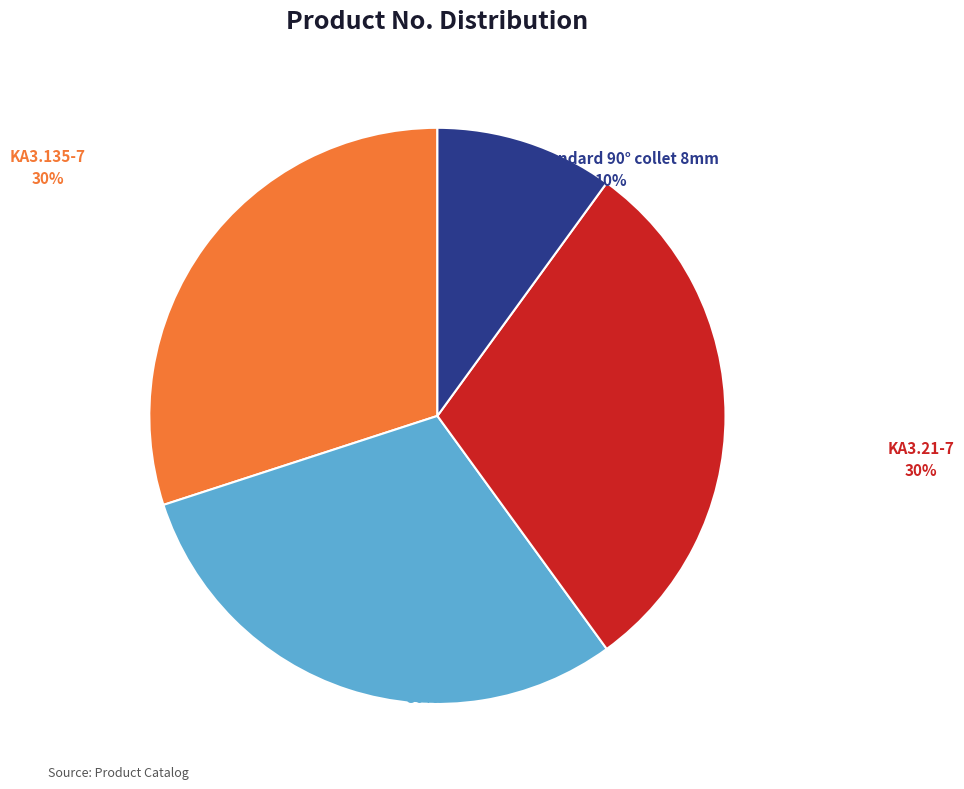

Does any single category account for the majority?

No